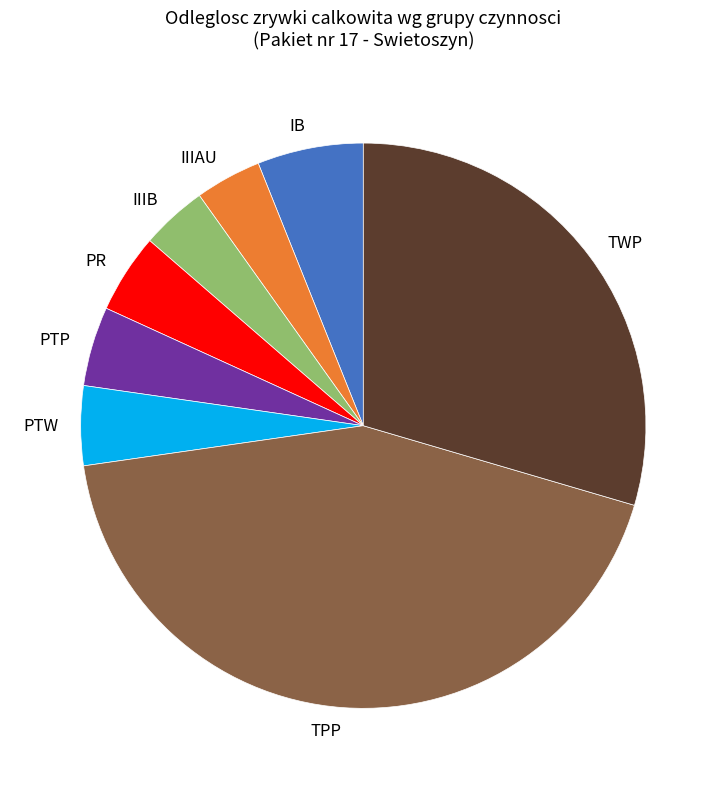

Which slice is the largest?

TPP